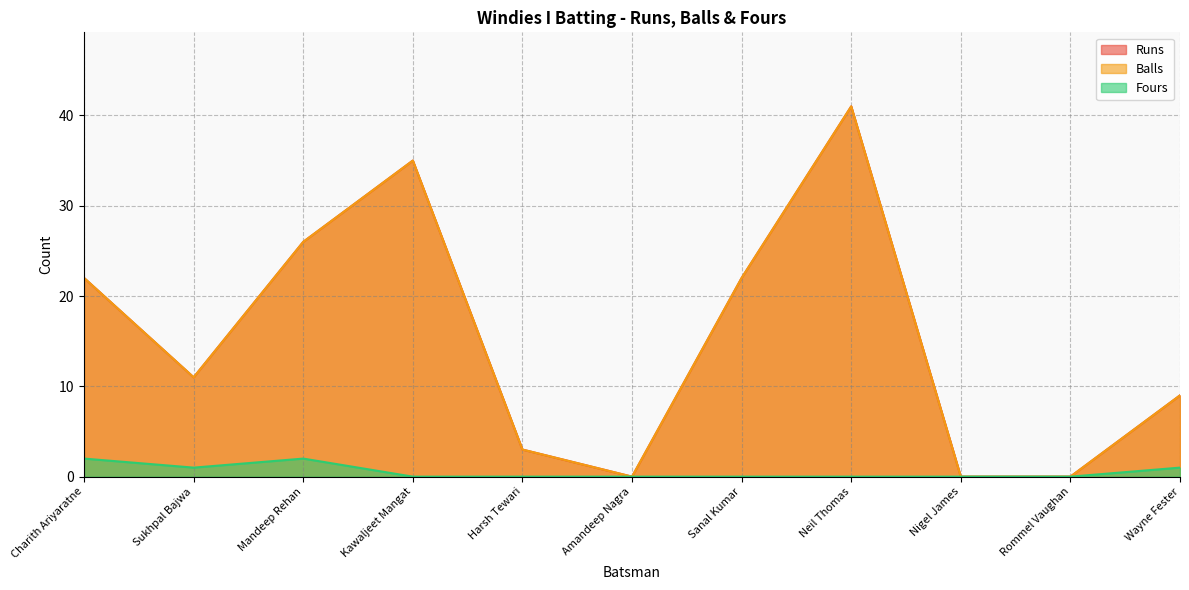

What is the spread (max minus min) of values at Kawaljeet Mangat?

35